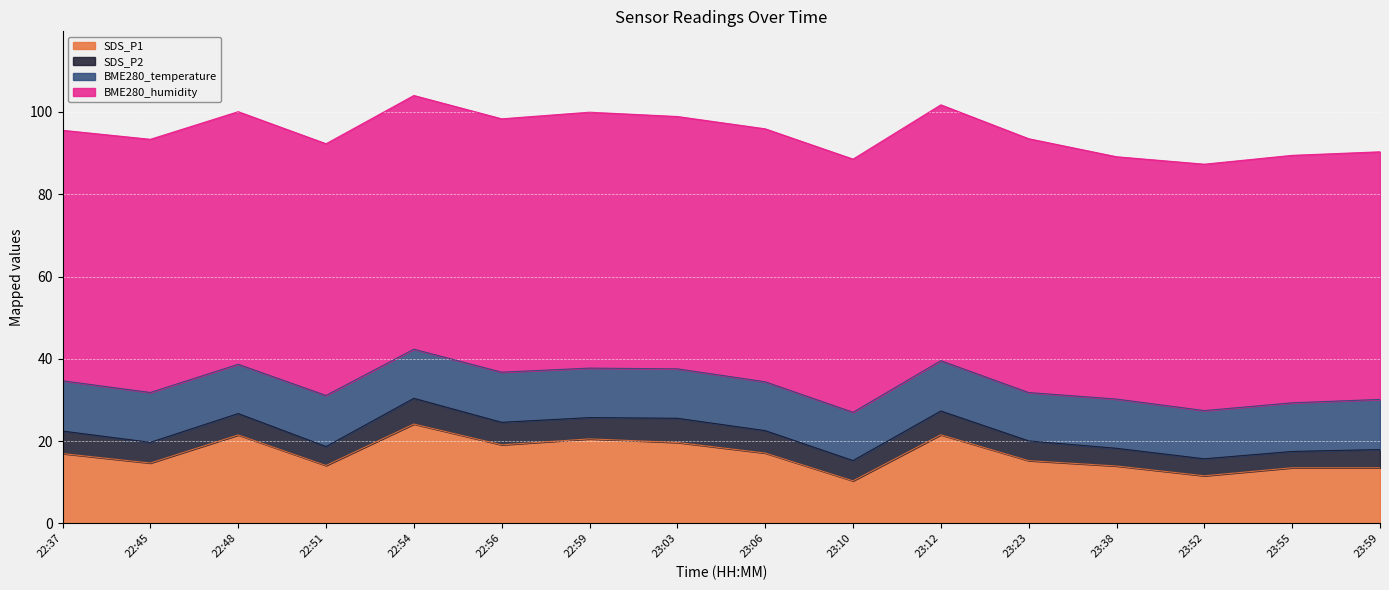

At how many categories does at least one series exceed 18?

16